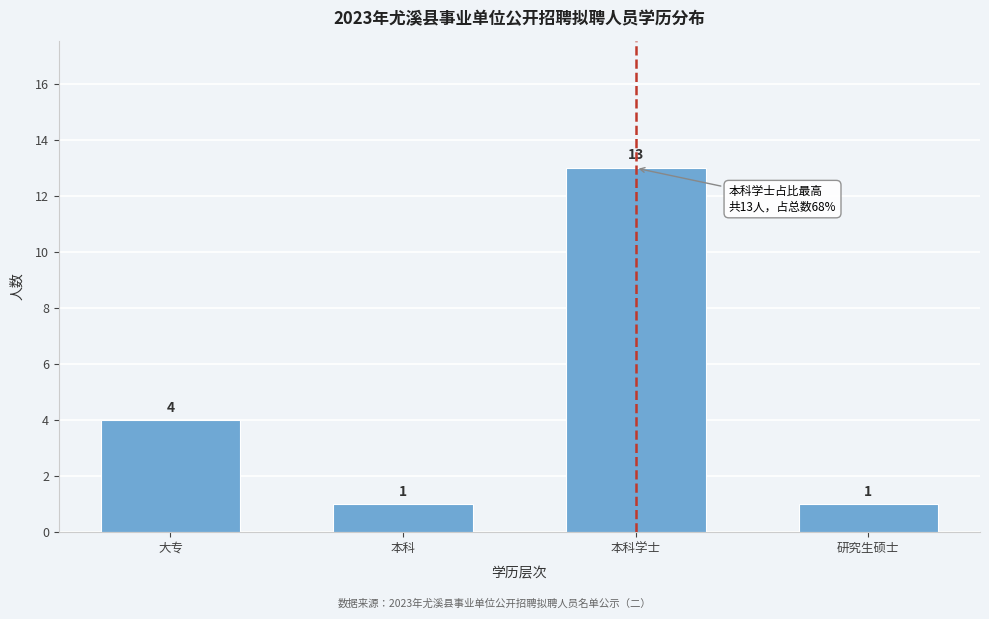

Reading right to left, what are all the values shown in this chart?

研究生硕士=1	本科学士=13	本科=1	大专=4